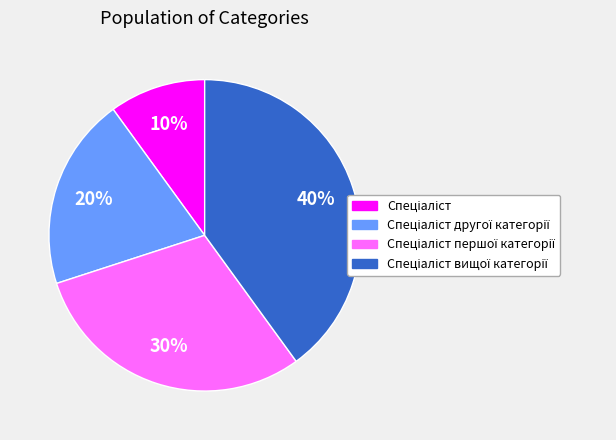

How many segments does this pie chart have?

4